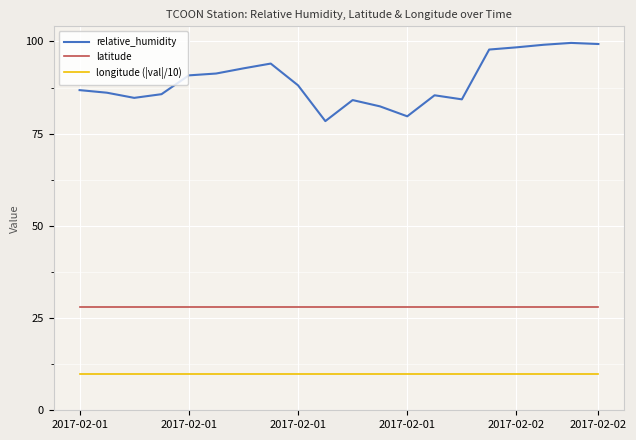

Is this an area chart (filled region under the line)?

No